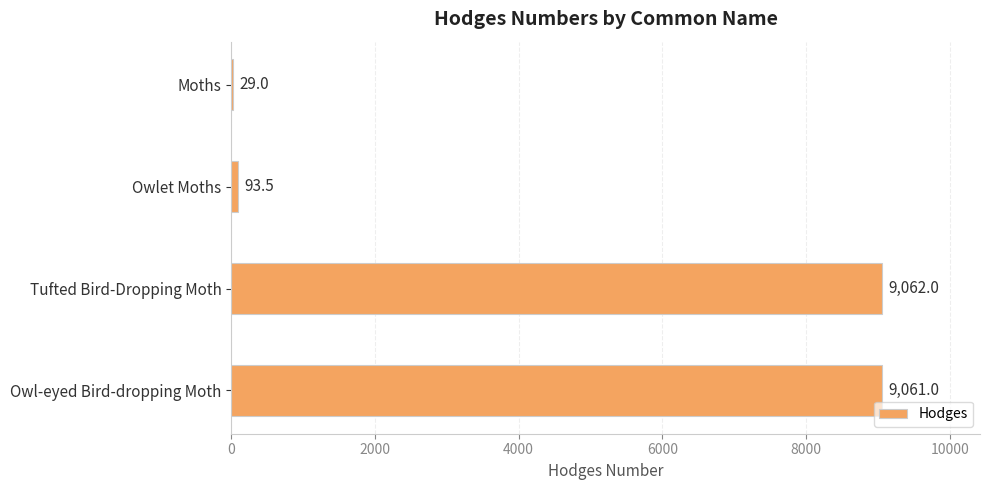

Reading top to bottom, what are all the values shown in this chart?

Moths=29.0	Owlet Moths=93.5	Tufted Bird-Dropping Moth=9062.0	Owl-eyed Bird-dropping Moth=9061.0